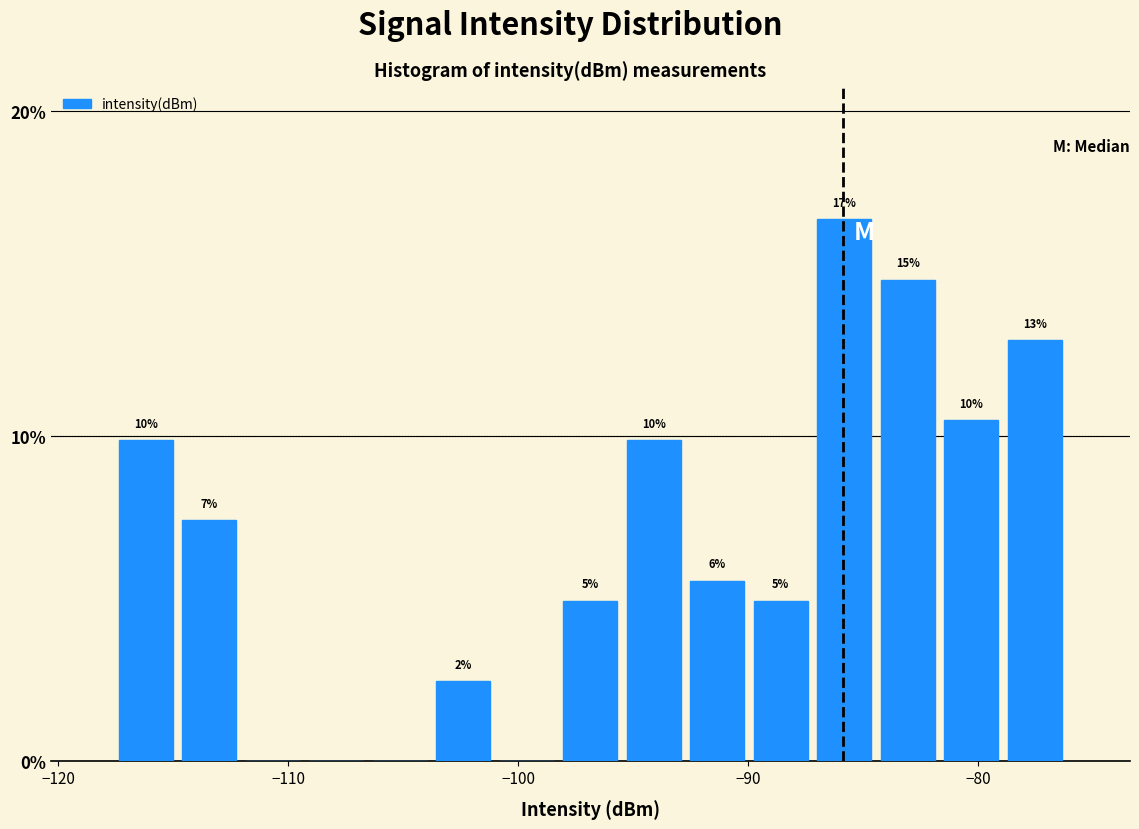

Read against the x-axis, roughly where is the centre of the tallest bar?

-86